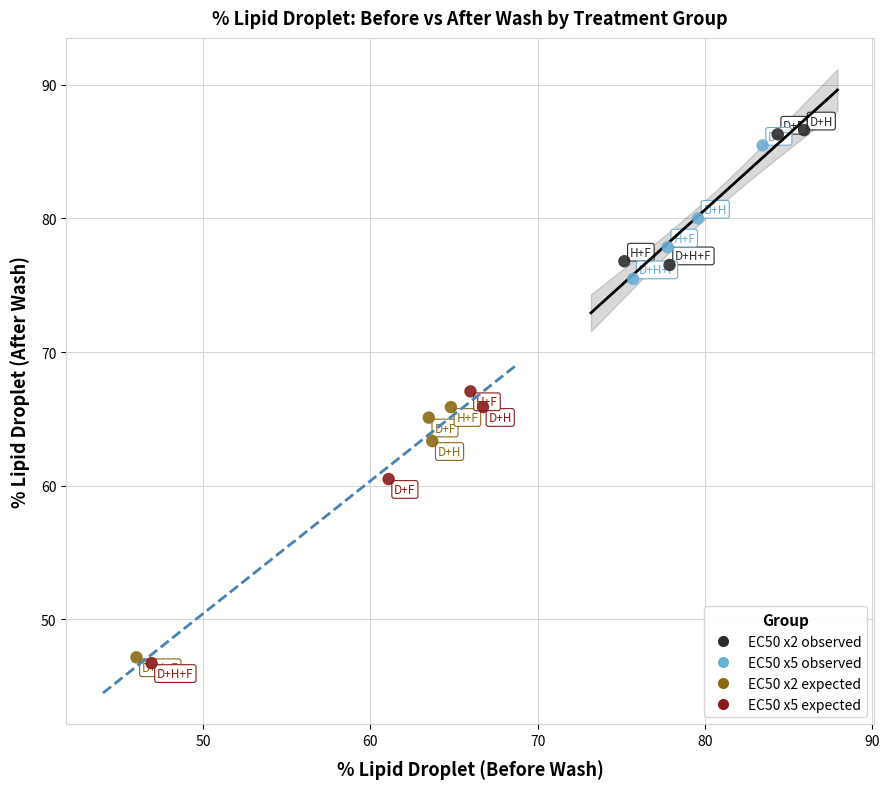

What are all the series names shown in the legend?

EC50 x2 observed, EC50 x5 observed, EC50 x2 expected, EC50 x5 expected